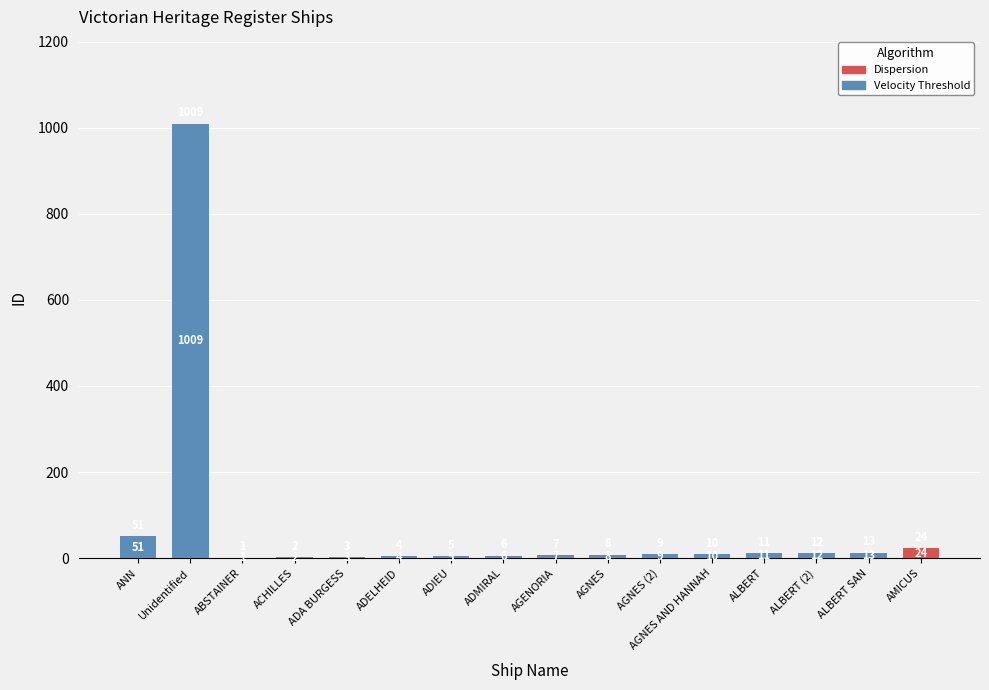

The value at ADA BURGESS is 3. True or false?

True